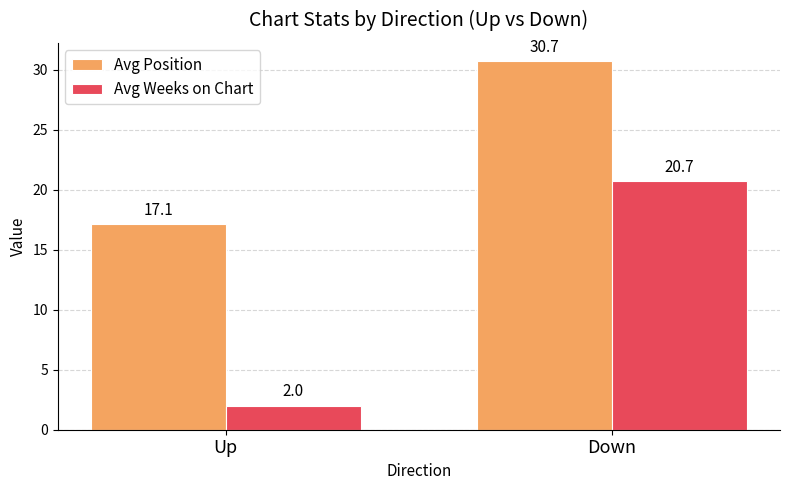

What are all the series names shown in the legend?

Avg Position, Avg Weeks on Chart